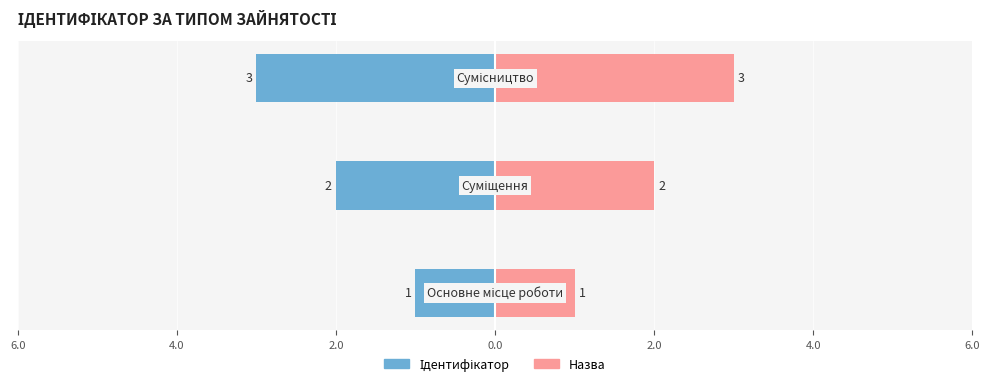

How many data points does each series have?

3